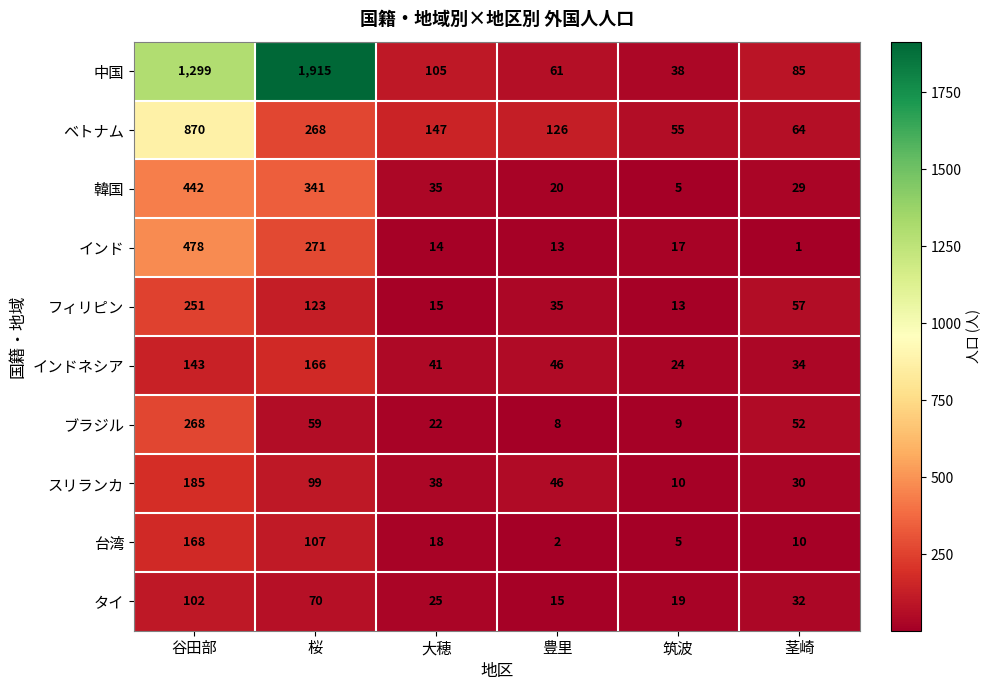

How many values in the 台湾 series are below 18?

3